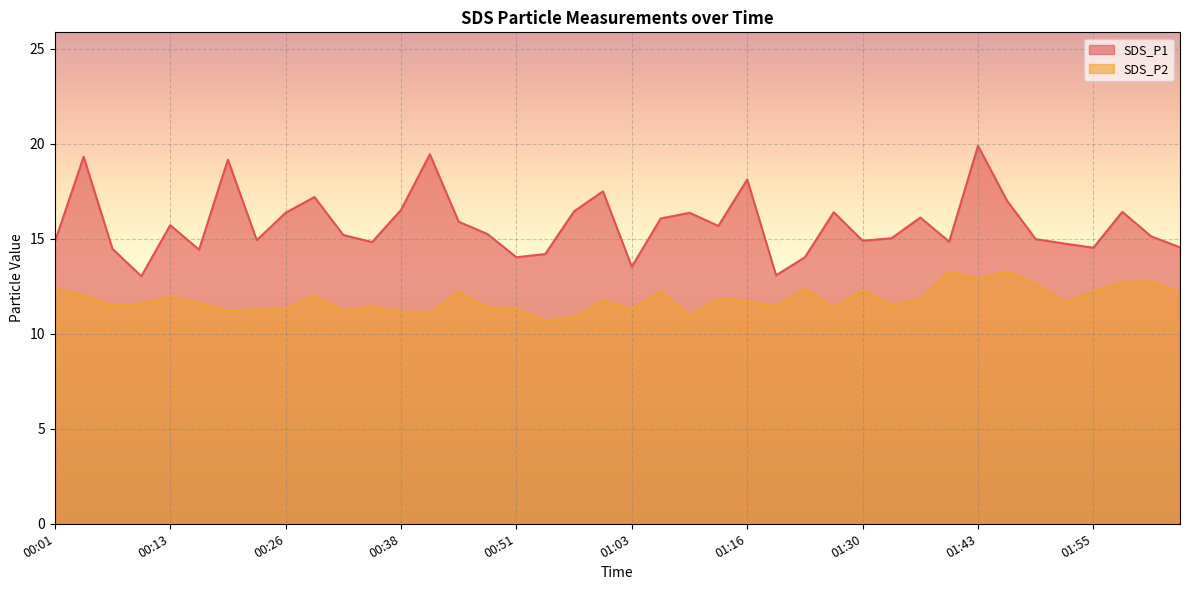

Between 00:35 and 01:33, which series saw the biggest shift?

SDS_P1